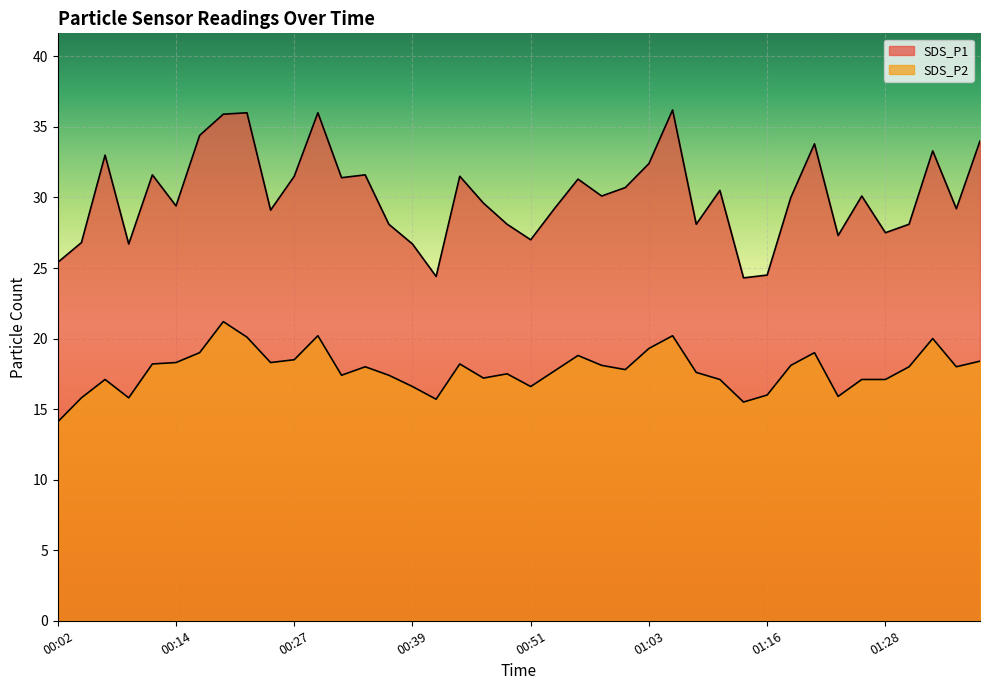

What is the label of the 29th point from the right?

00:29